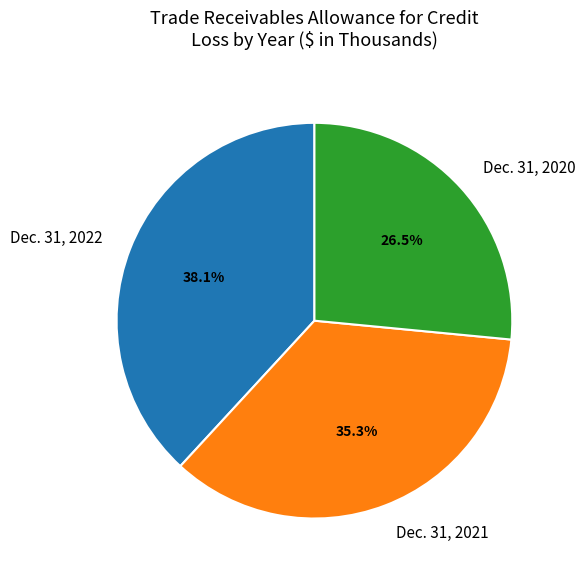

How many segments does this pie chart have?

3